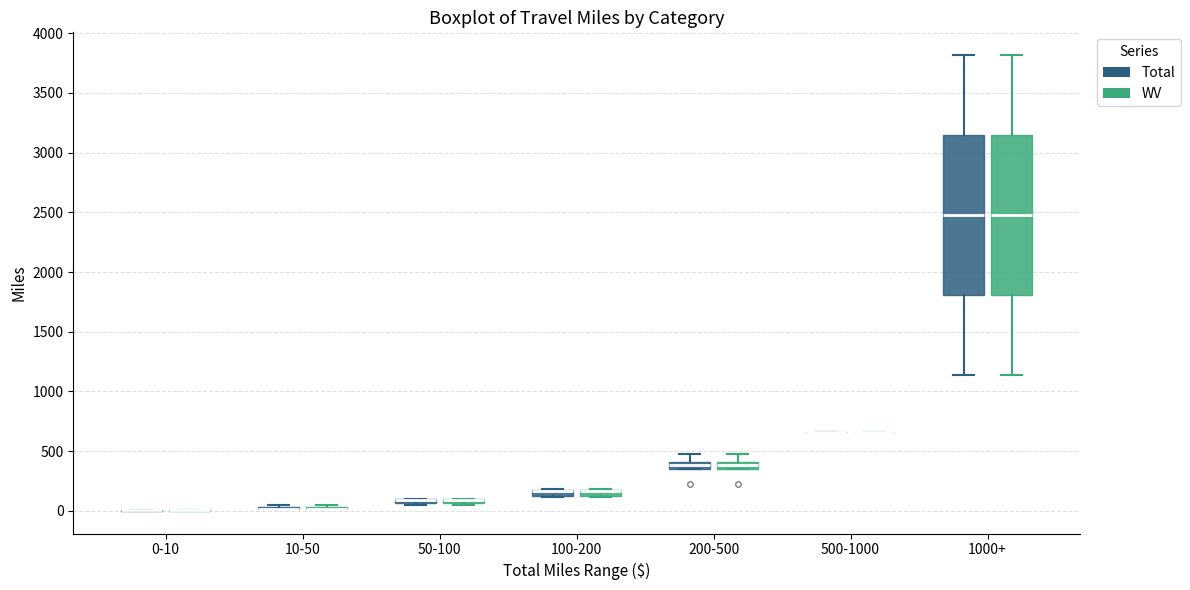

Where is the upper edge of the box for 1000+ (Total) on the y-axis? The values are not printed on the chart, so give them approximately, as read against the axis.

3150